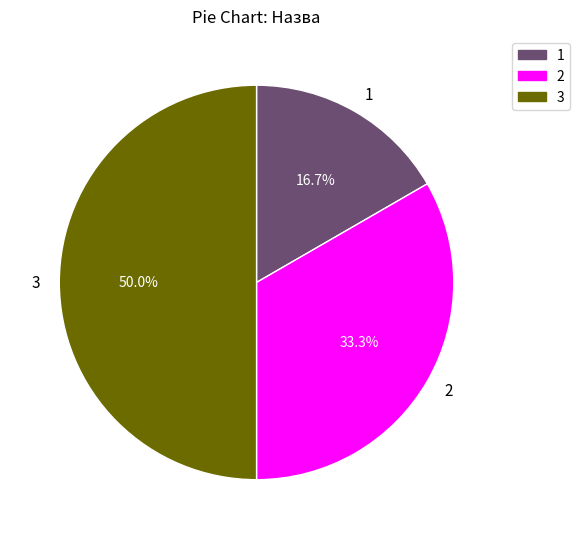

What portion of the pie excludes 3?

50.0%